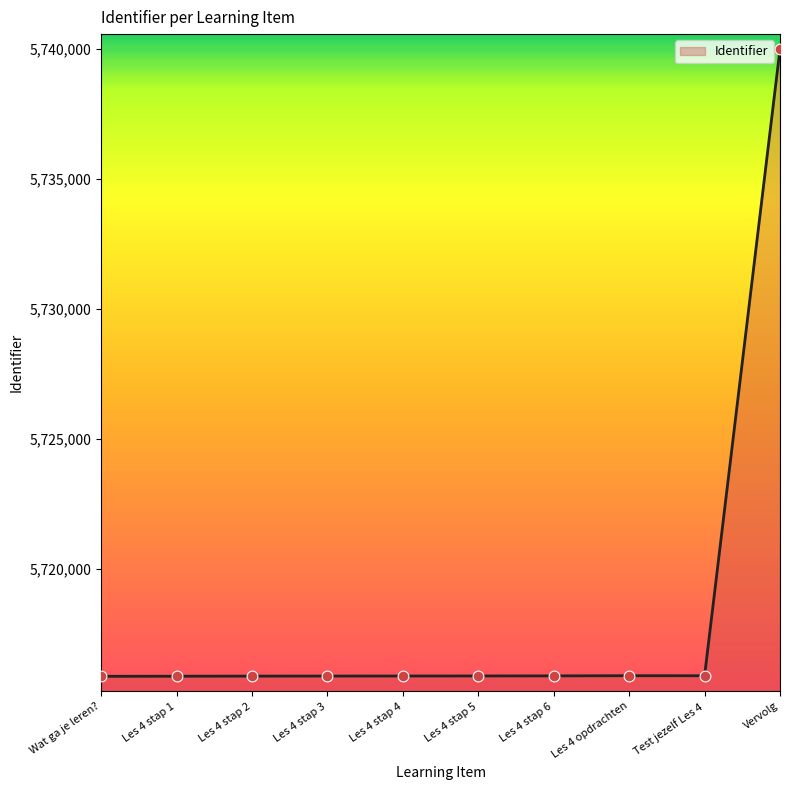

What is the ratio of the value at Les 4 stap 2 to the value at Vervolg?

1.0